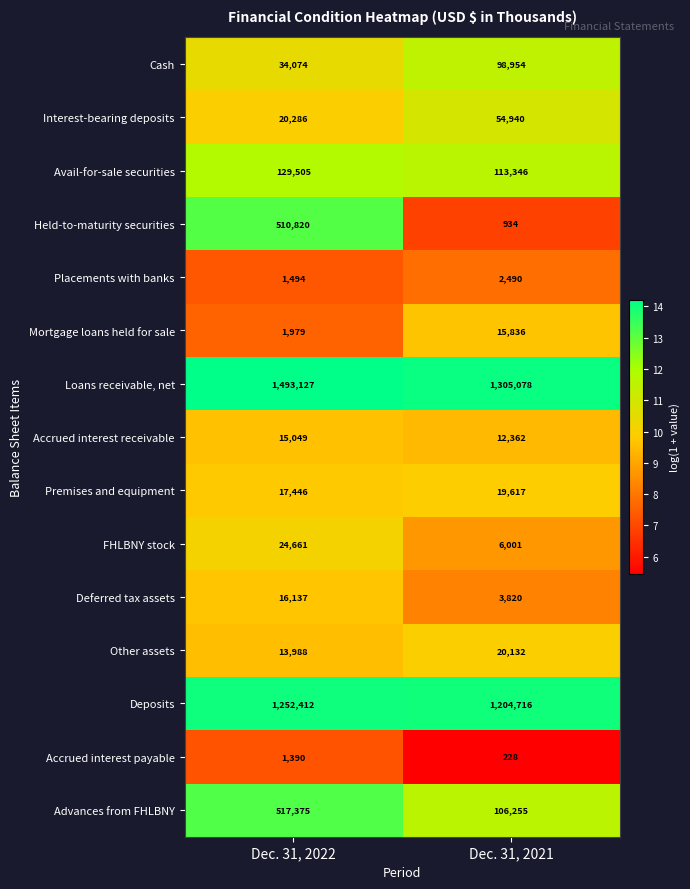

True or false: Cash has a value of 64825 at Dec. 31, 2021.

False